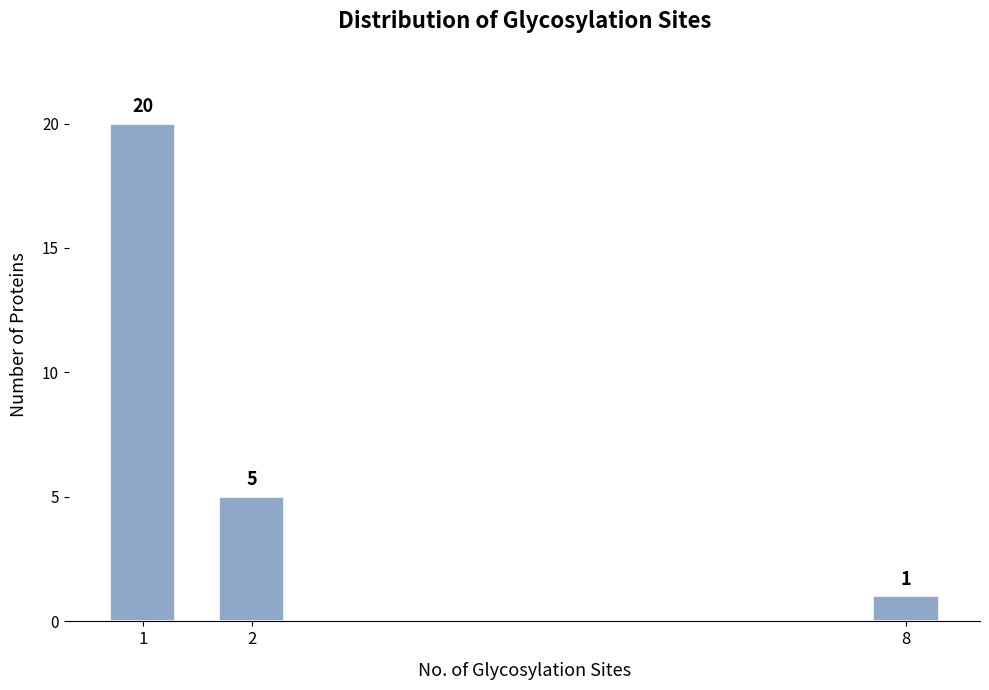

Reading right to left, what are all the values shown in this chart?

8=1	2=5	1=20